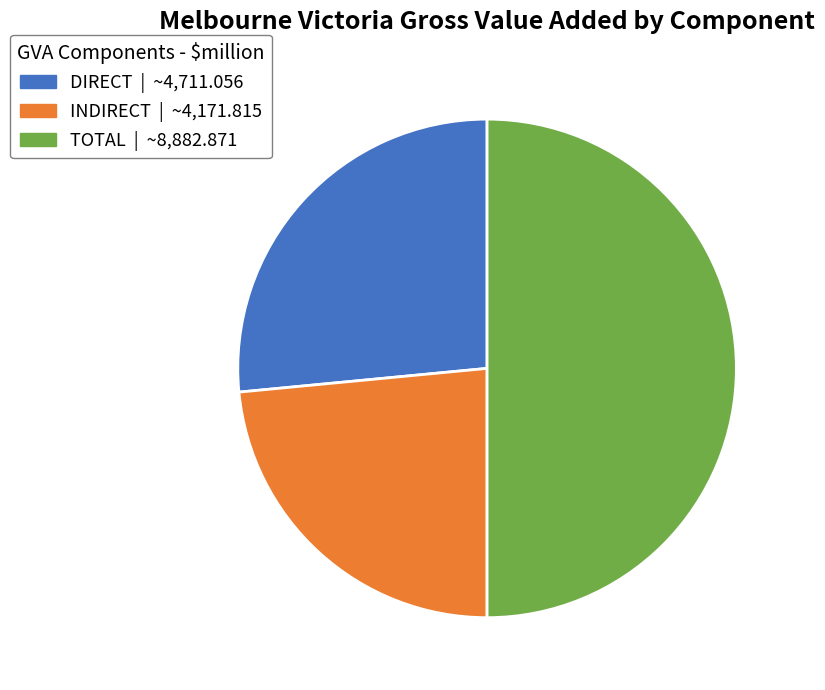

Which has a higher value, DIRECT or INDIRECT?

DIRECT